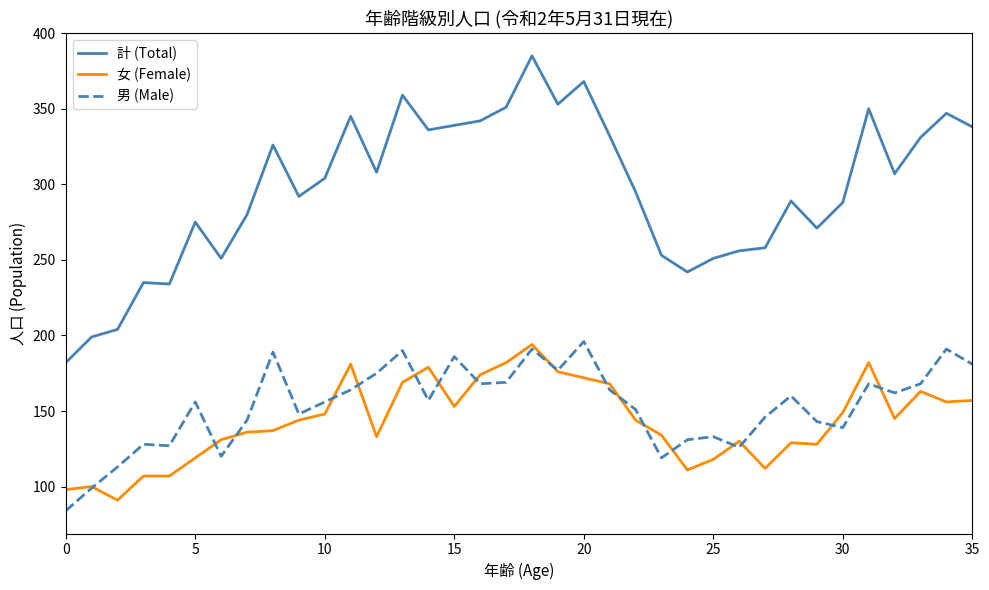

Which series has the largest range (max minus min)?

計 (Total)